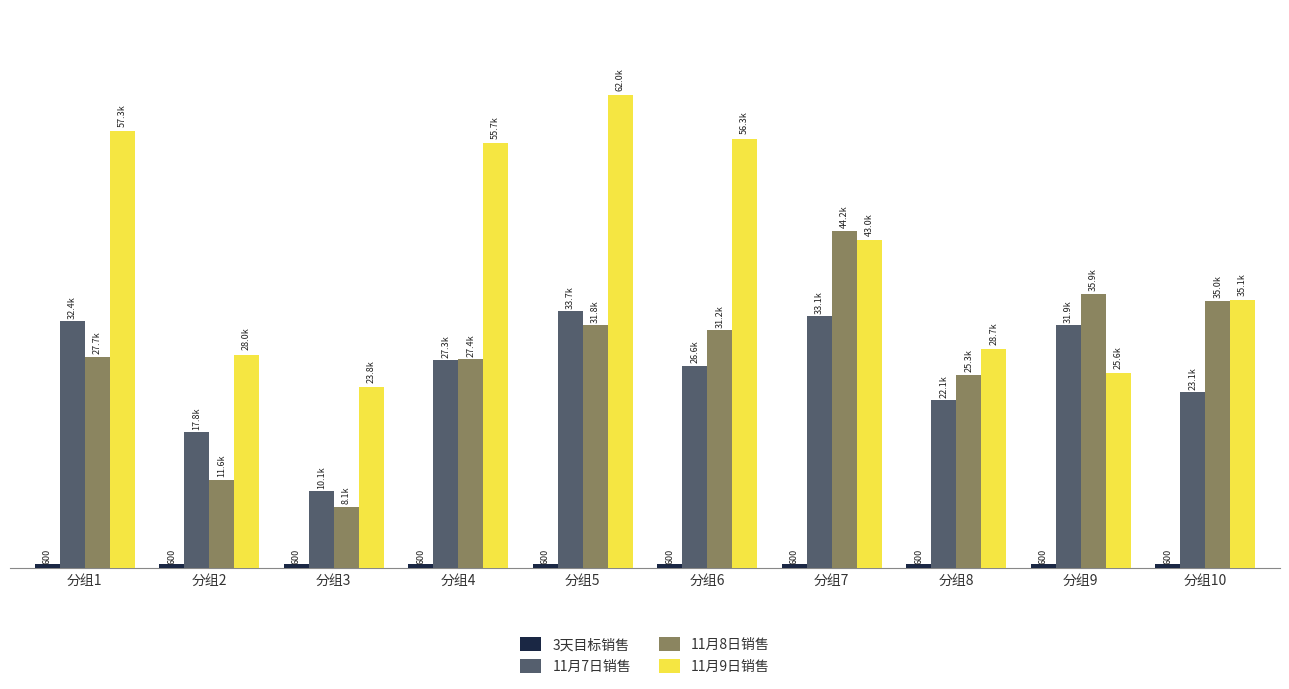

What is the value of the 11月8日销售 bar at the 7th from the left?

44211.0